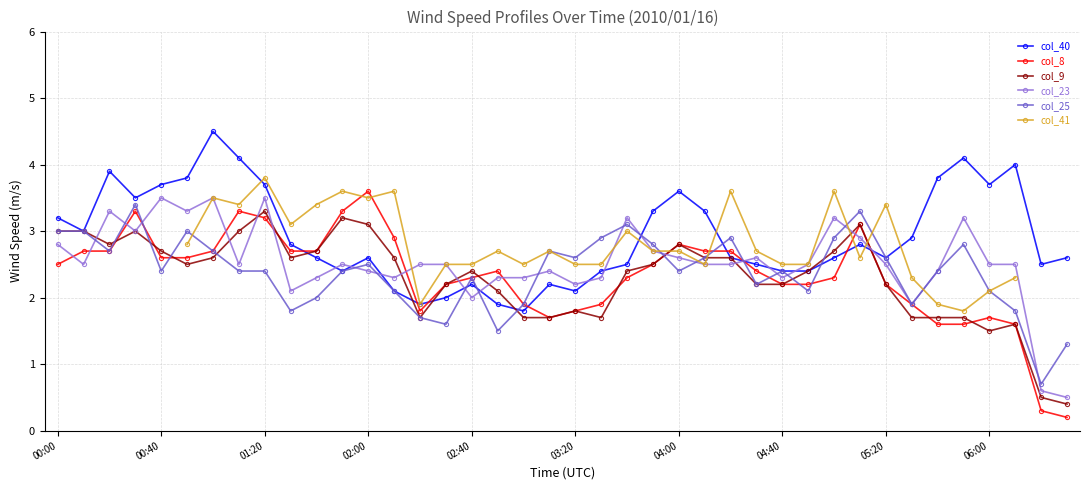

The col_8 series shows 0.5 at 33. True or false?

False